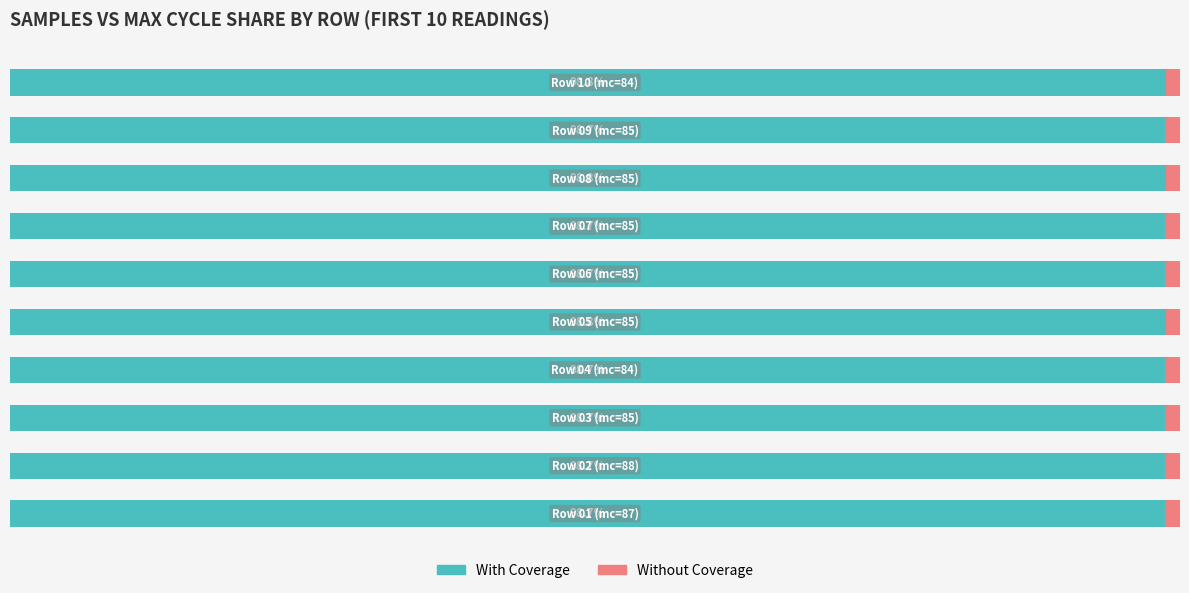

What is the value of the Without Coverage bar at the 1st from the left?

1.3